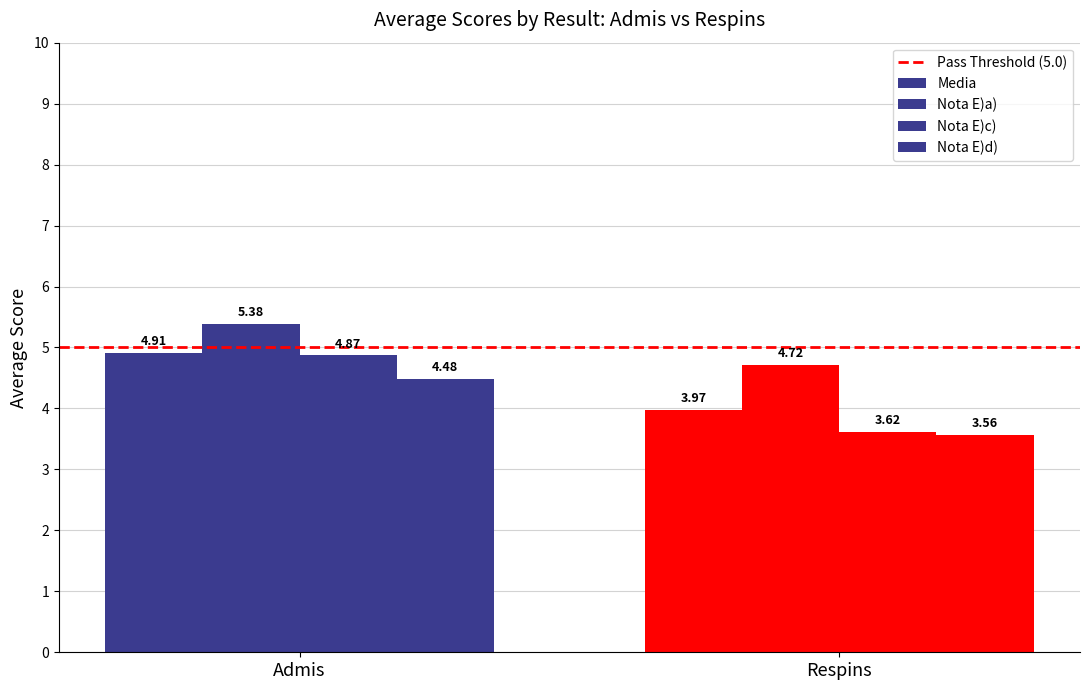

Which series has the largest range (max minus min)?

Nota E)c)